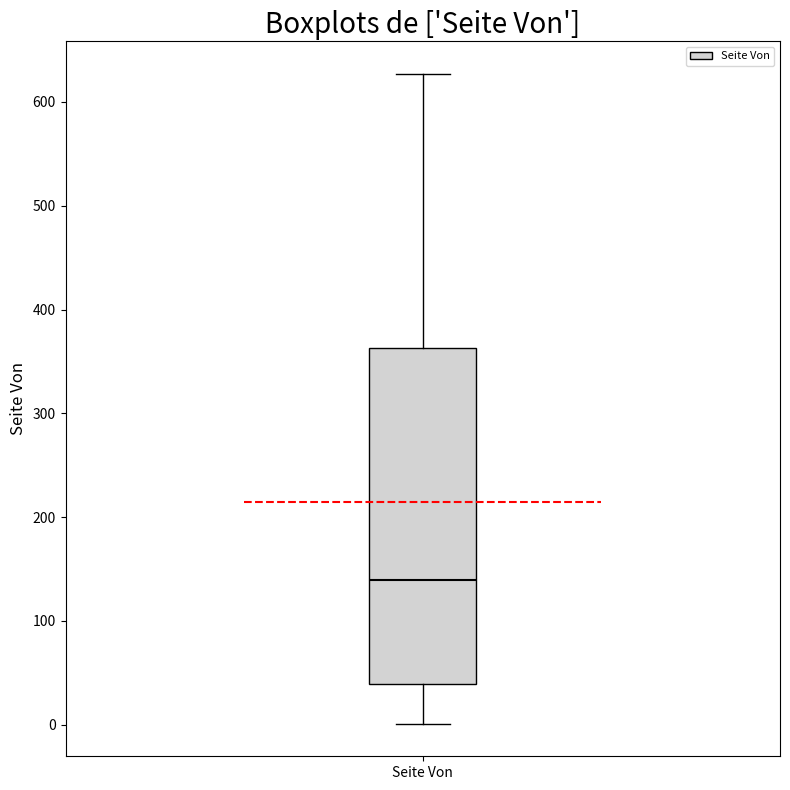

Where is the upper edge of the box for Seite Von on the y-axis? The values are not printed on the chart, so give them approximately, as read against the axis.

360